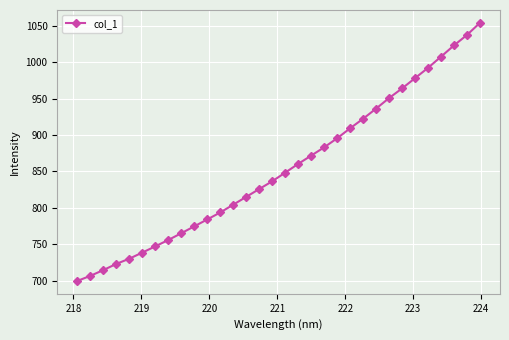

True or false: the data has more than 1 interior local peaks.

False